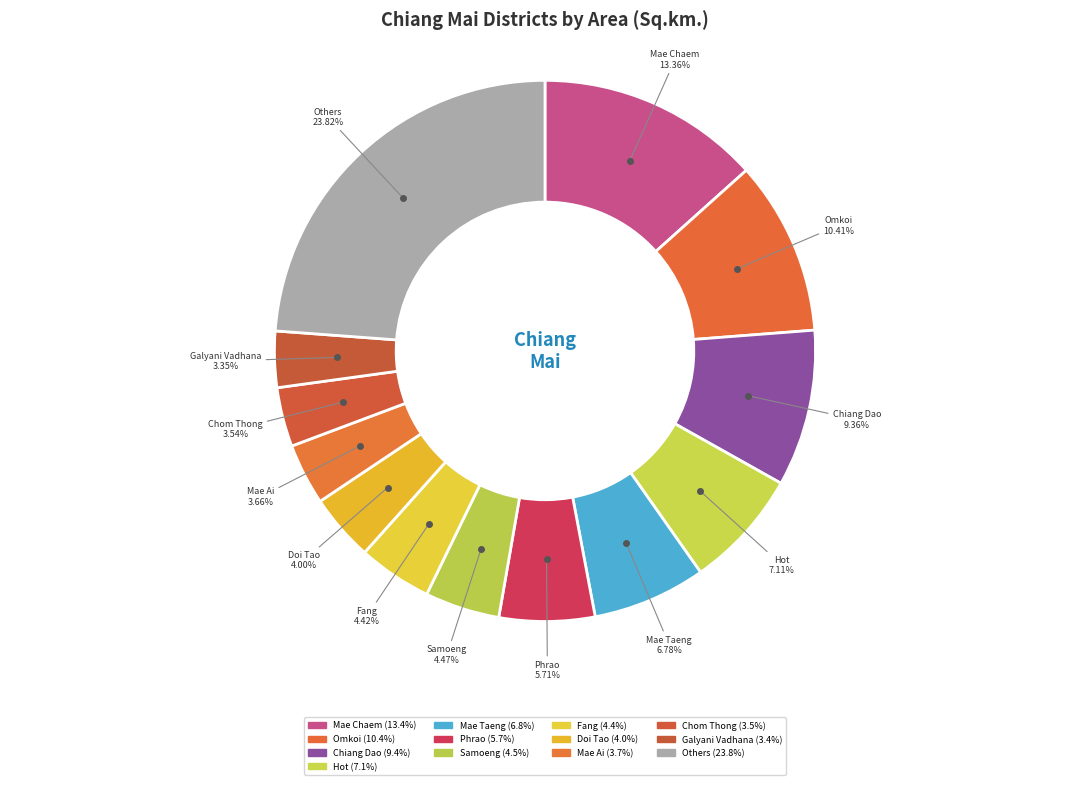

Does any single category account for the majority?

No